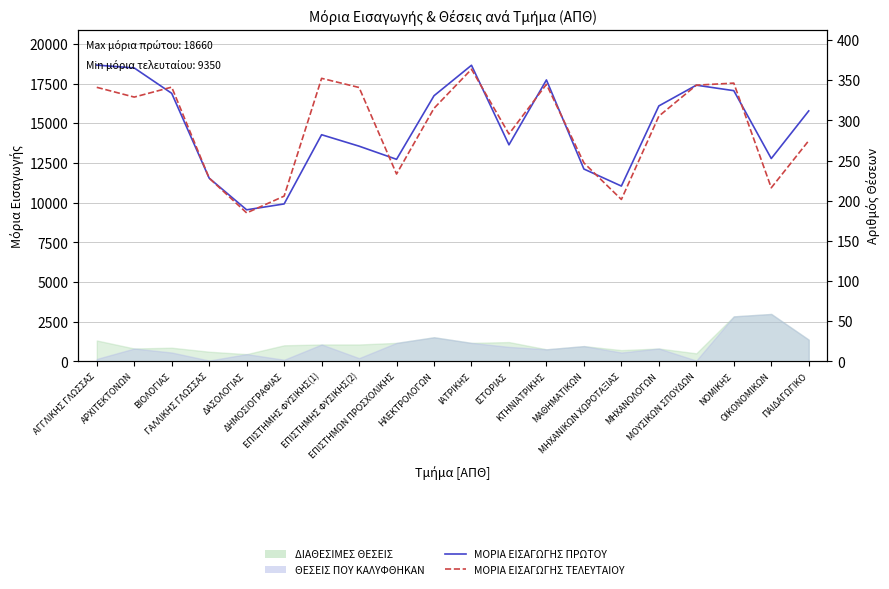

Where does the ΜΟΡΙΑ ΕΙΣΑΓΩΓΗΣ ΠΡΩΤΟΥ series first go above 15775?

ΑΓΓΛΙΚΗΣ ΓΛΩΣΣΑΣ